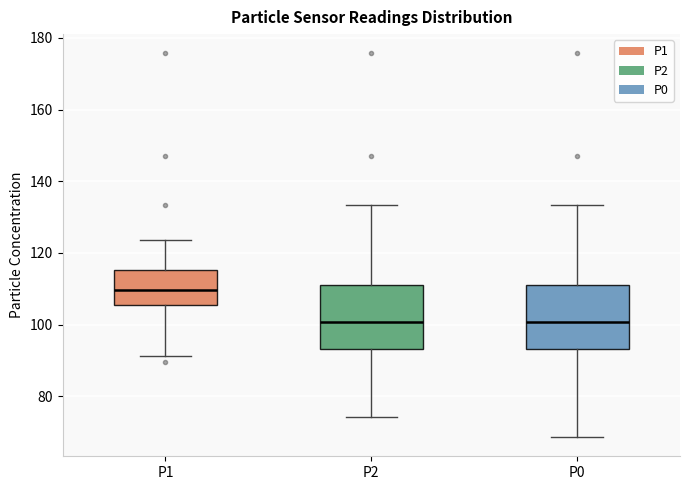

Reading left to right, read every box against the y-axis: the position of its median line, the range the box covers, and the ends of its whiskers. The values are not printed on the chart, so give them approximately, as read against the axis.

P1: median 110, box 106 to 116, whiskers 92 to 124
P2: median 100, box 94 to 112, whiskers 74 to 134
P0: median 100, box 94 to 112, whiskers 68 to 134